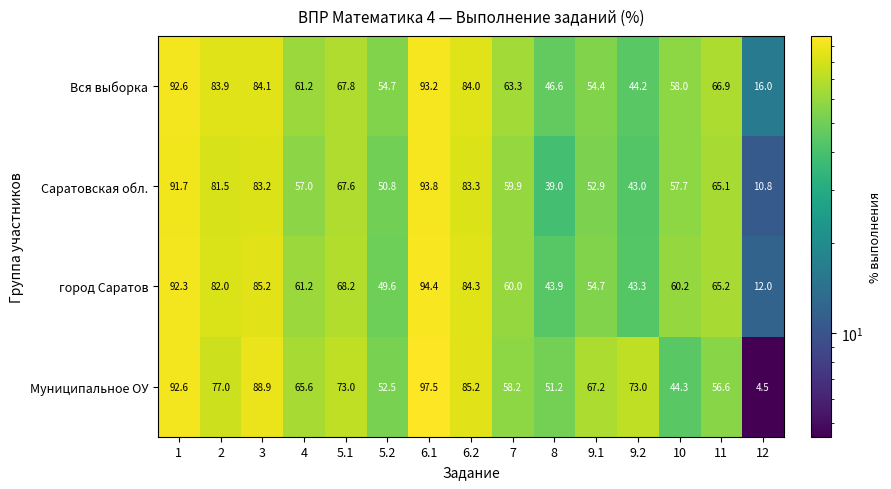

Rank the series at 12 from highest to lowest value.

Вся выборка, город Саратов, Саратовская обл., Муниципальное ОУ